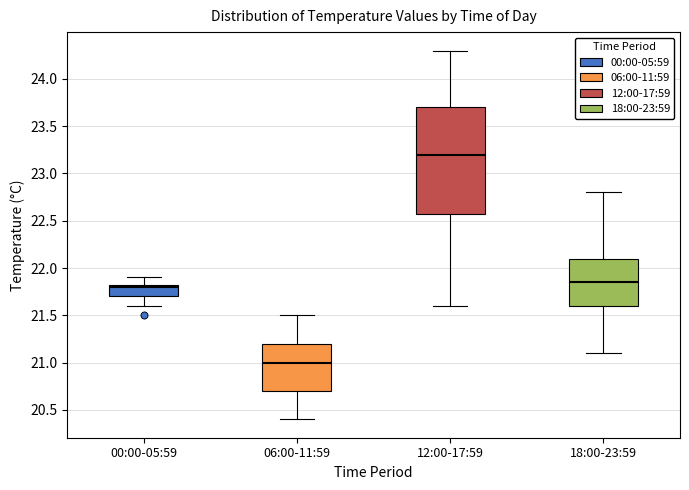

Reading left to right, transcribe this box plot: for each box, give where its median line is, the range the box spans, and where its two whiskers end, as read against the y-axis. The values are not printed on the chart, so give them approximately, as read against the axis.

00:00-05:59: median 21.80, box 21.70 to 21.85, whiskers 21.60 to 21.90
06:00-11:59: median 21.00, box 20.70 to 21.20, whiskers 20.40 to 21.50
12:00-17:59: median 23.20, box 22.60 to 23.70, whiskers 21.60 to 24.30
18:00-23:59: median 21.85, box 21.60 to 22.10, whiskers 21.10 to 22.80